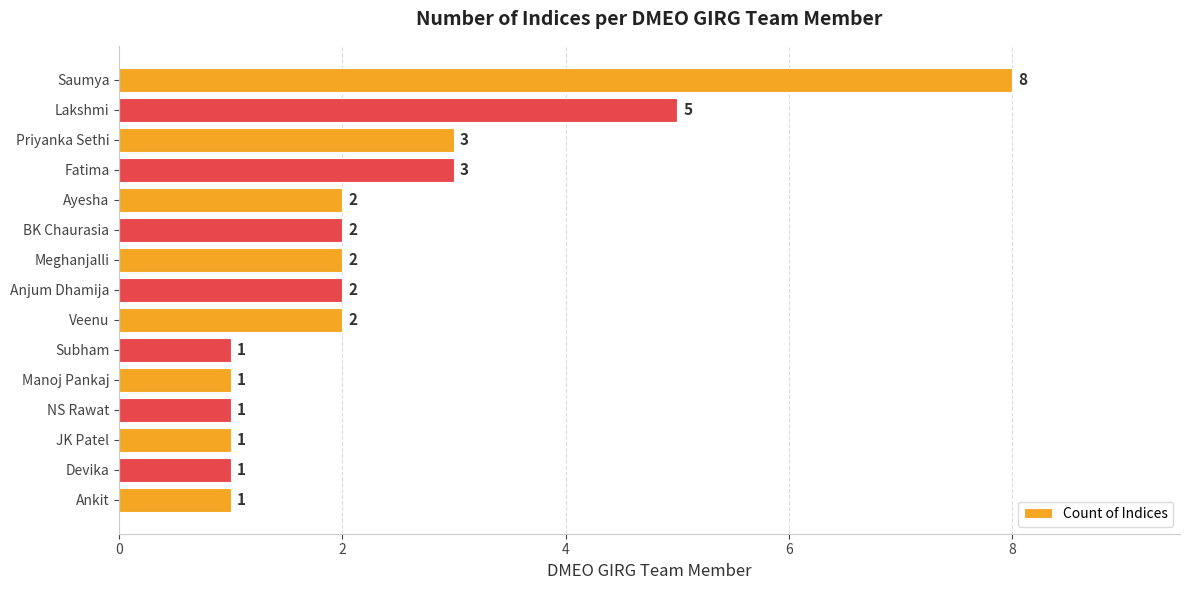

What is the sum of all values?

35